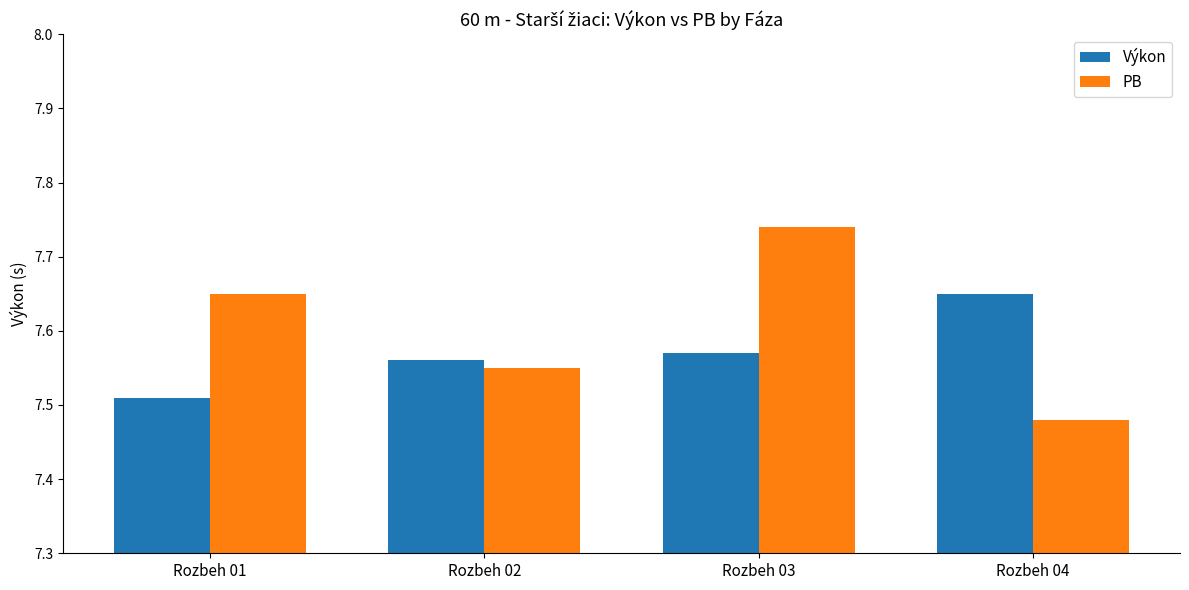

Rank the categories by Výkon value from highest to lowest.

Rozbeh 04, Rozbeh 03, Rozbeh 02, Rozbeh 01